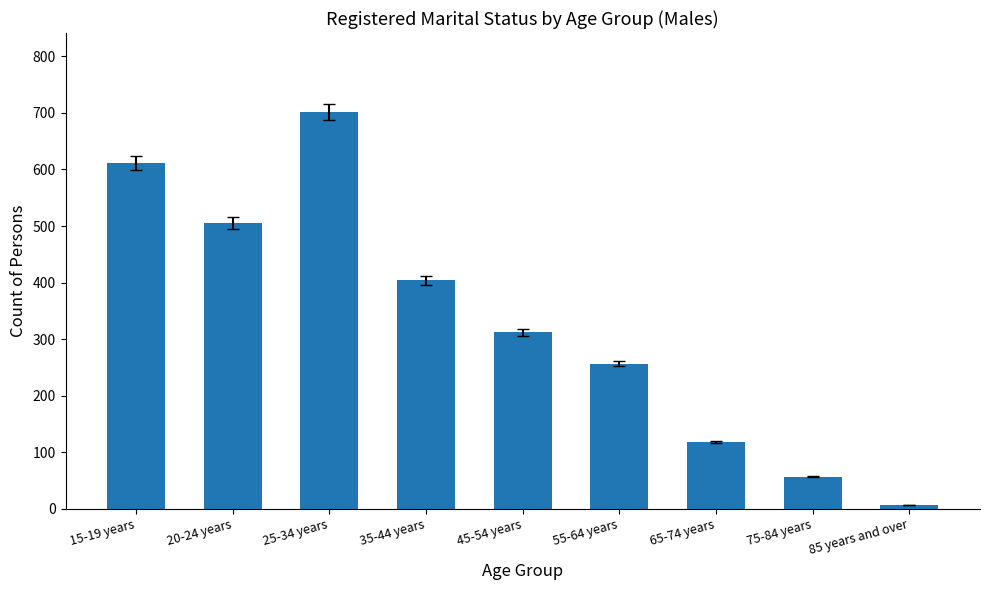

Does the chart contain stacked bars?

No